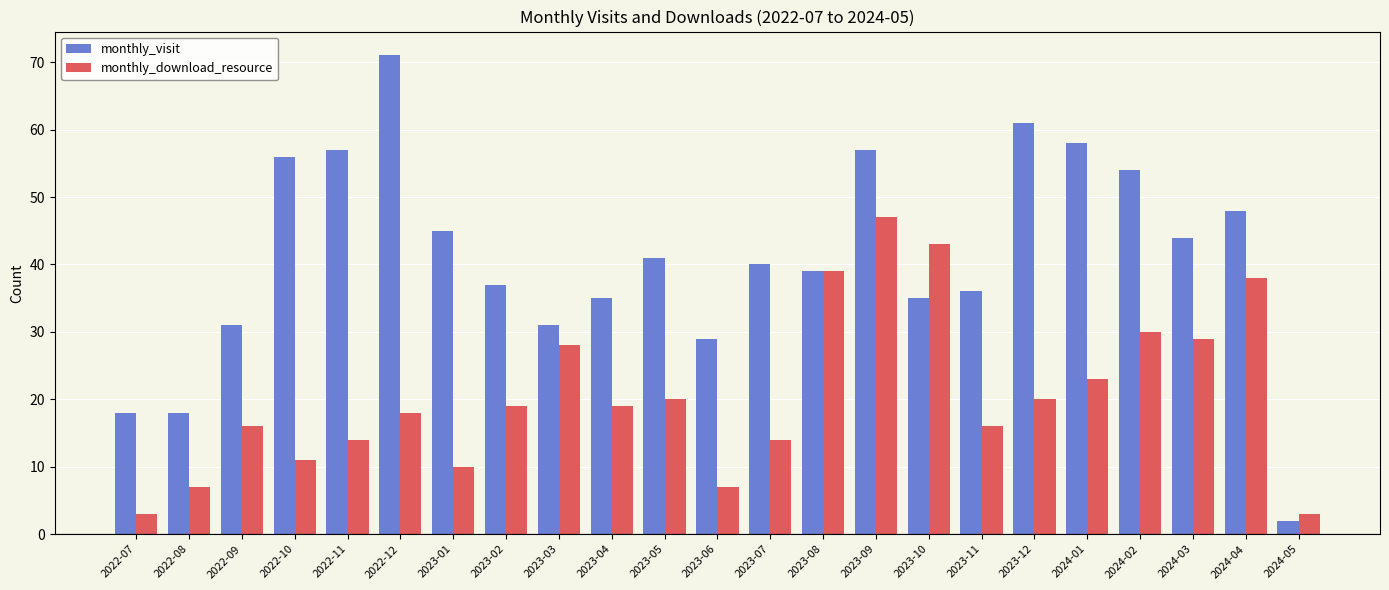

What is the value of the monthly_download_resource bar at the 21st from the left?

29